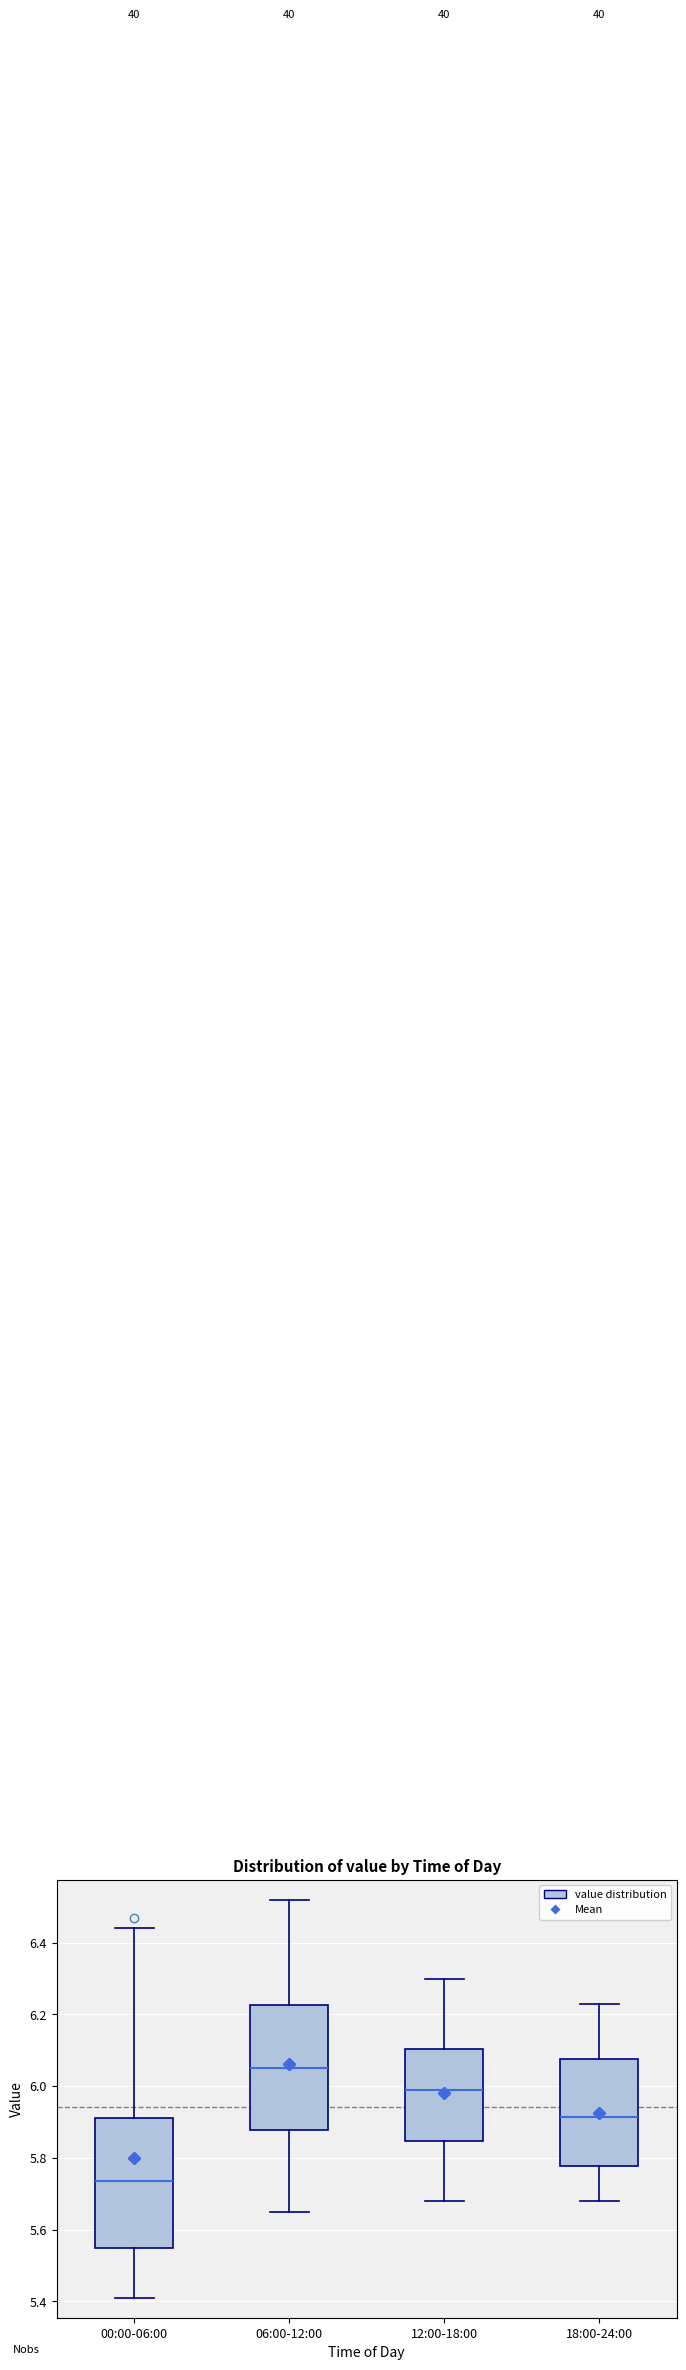

Which box's median line is the lowest?

00:00-06:00